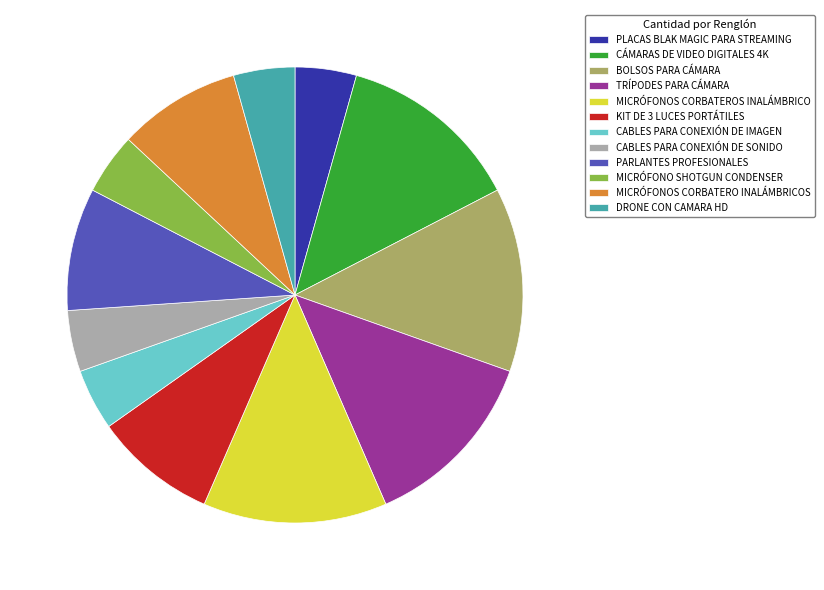

The CÁMARAS DE VIDEO DIGITALES 4K slice represents 25% of the pie. True or false?

False